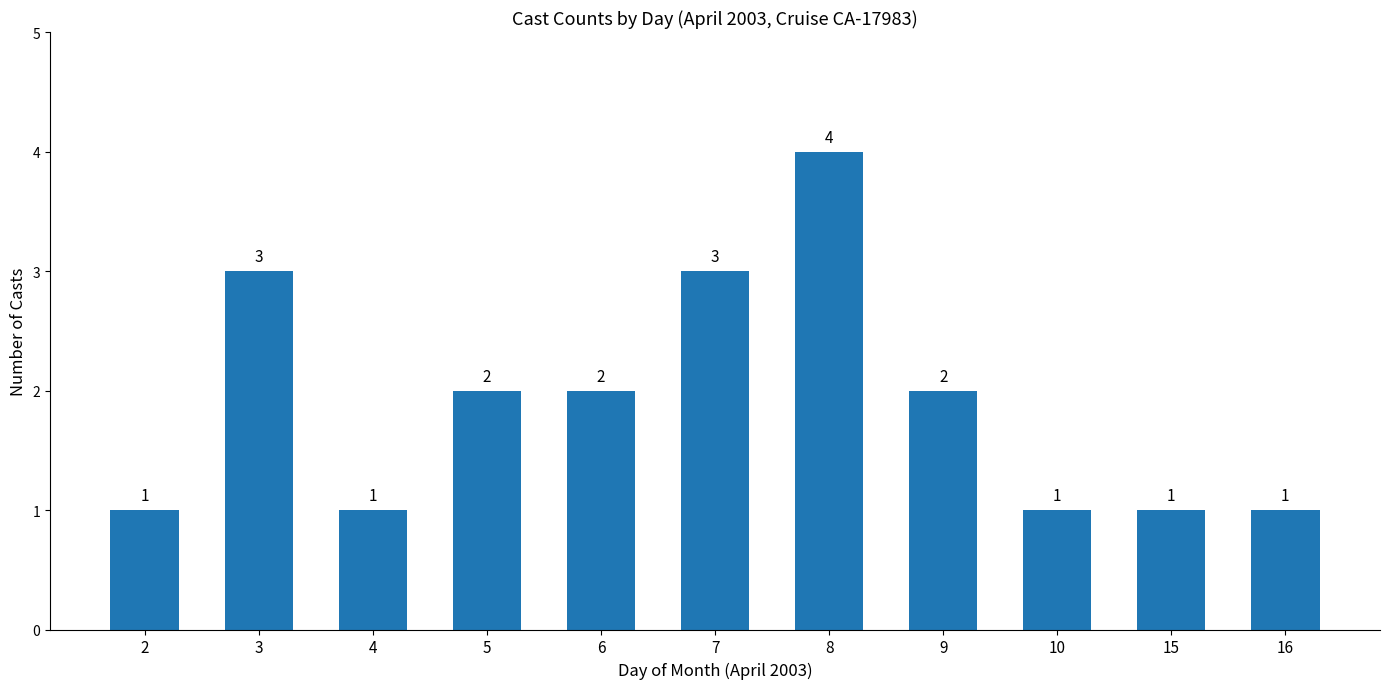

Where does the data first go above 2?

3